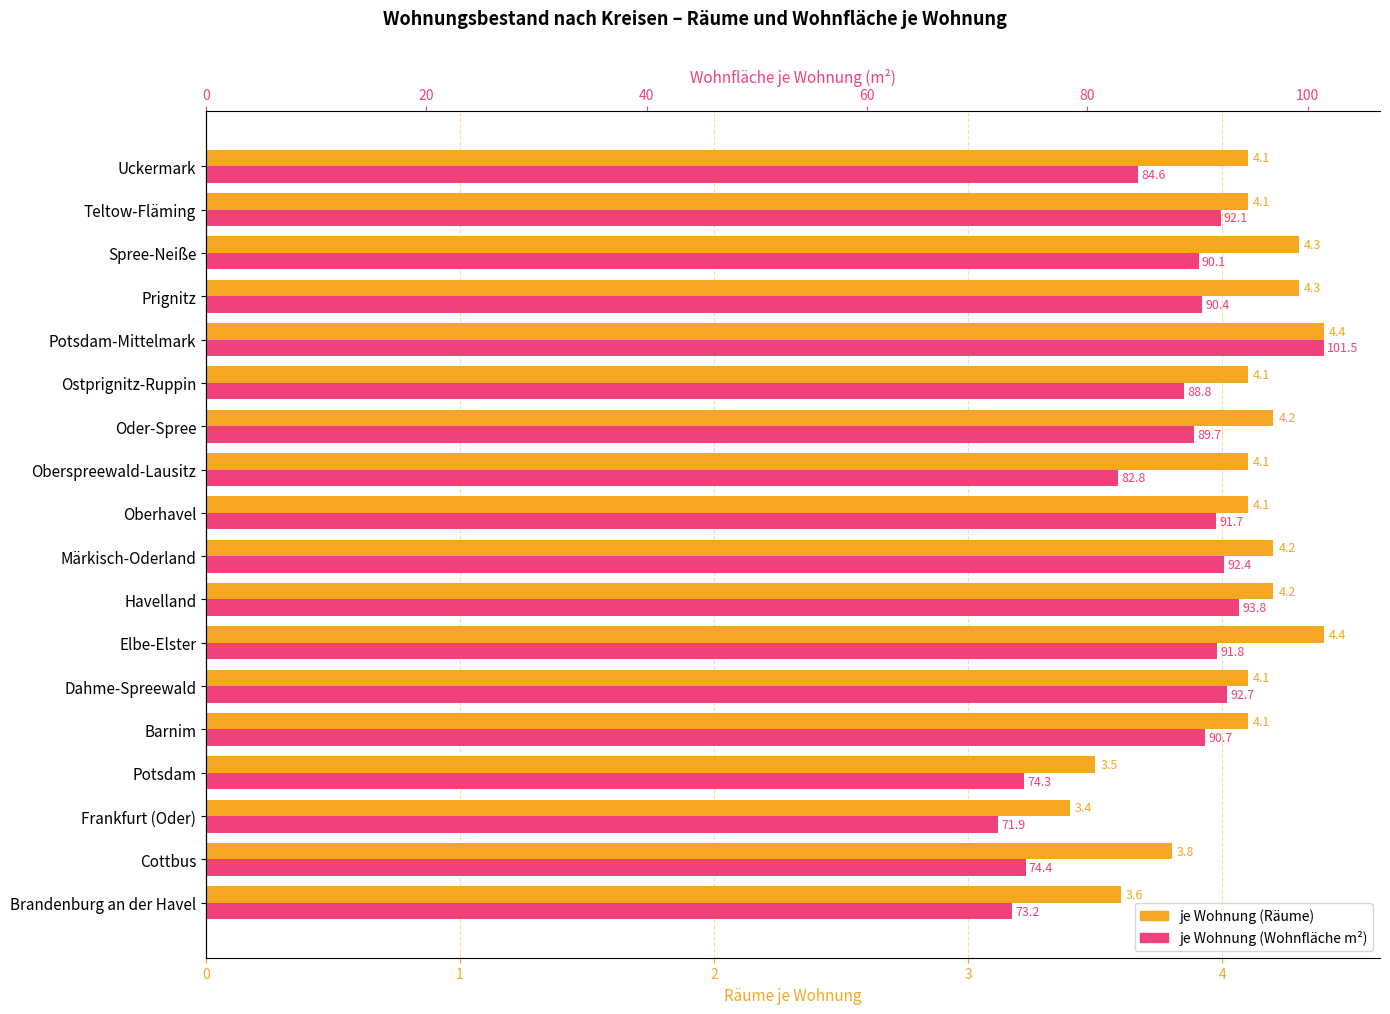

What is the value of the je Wohnung (Wohnfläche m²) bar at the 4th from the left?

74.3